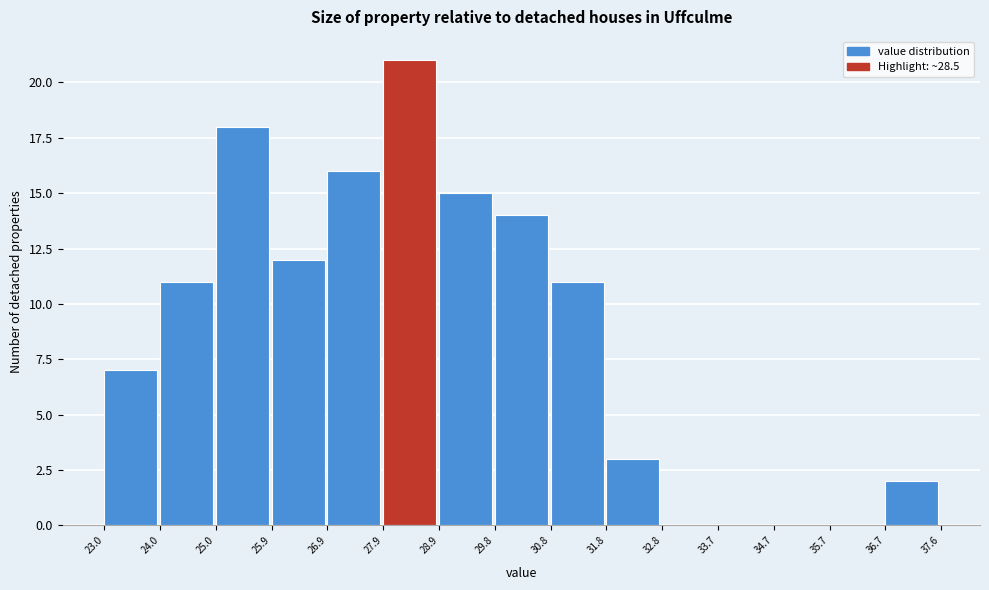

Reading left to right, transcribe this chart: for each bar, give the range it covers on the x-axis and its height. The values are not printed on the chart, so give them approximately, as read against the axis.

23.0 to 24.0: 7
24.0 to 25.0: 11
25.0 to 25.9: 18
25.9 to 26.9: 12
26.9 to 27.9: 16
27.9 to 28.9: 21
28.9 to 29.8: 15
29.8 to 30.8: 14
30.8 to 31.8: 11
31.8 to 32.8: 3
32.8 to 33.7: 0
33.7 to 34.7: 0
34.7 to 35.7: 0
35.7 to 36.7: 0
36.7 to 37.6: 2